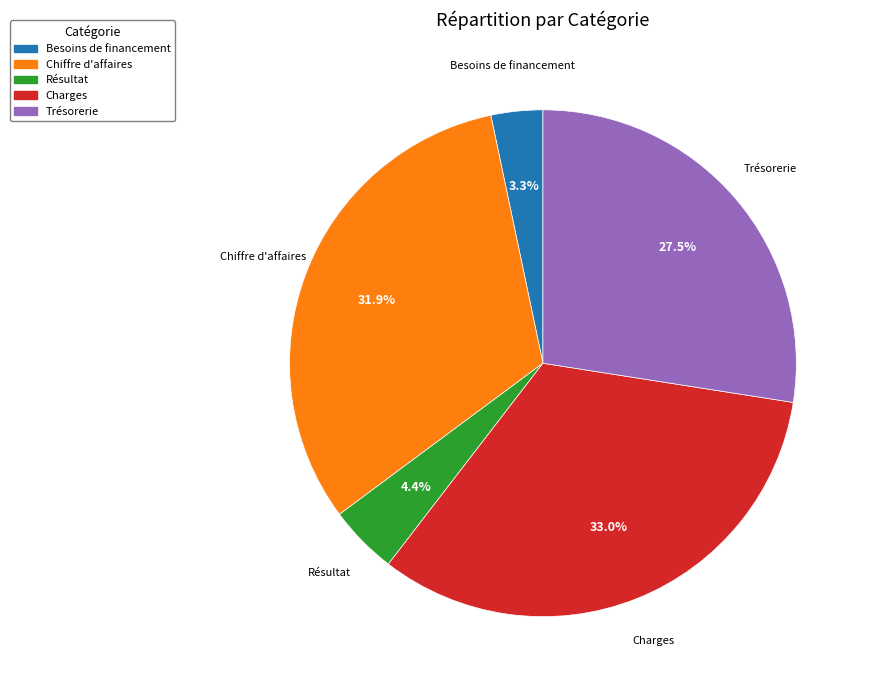

Is there any slice that represents more than half of the pie?

No